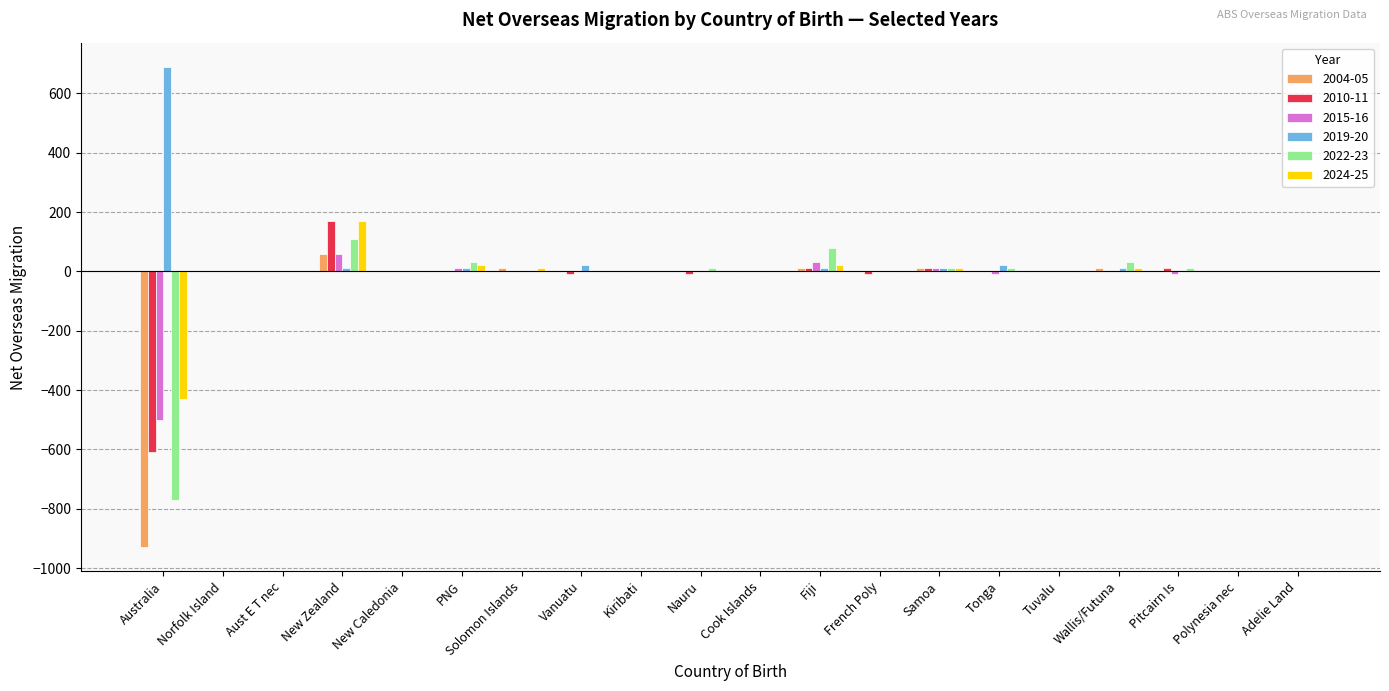

Which category has the highest value across all series?

Australia